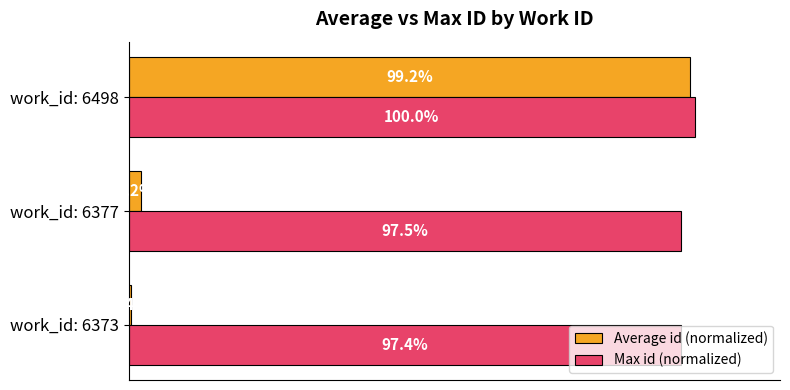

Which category has the highest value in the Average id (normalized) series?

work_id: 6498